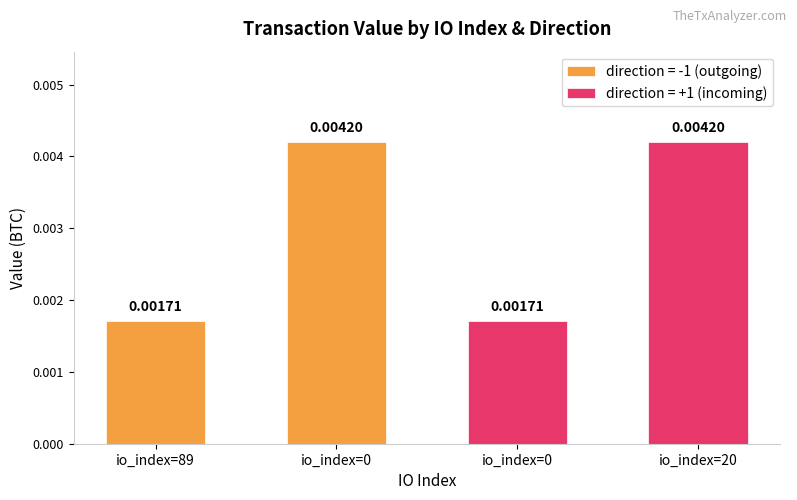

Which has a higher value, 0 or 20?

20